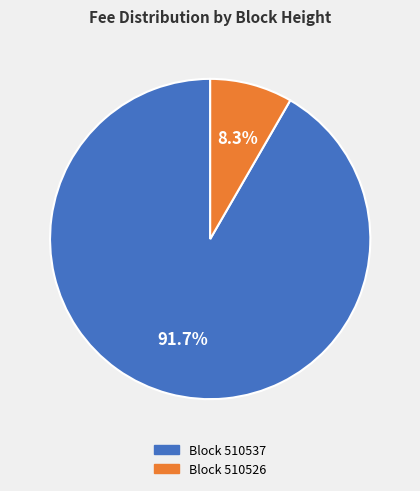

Rank the categories by value from lowest to highest.

510526, 510537